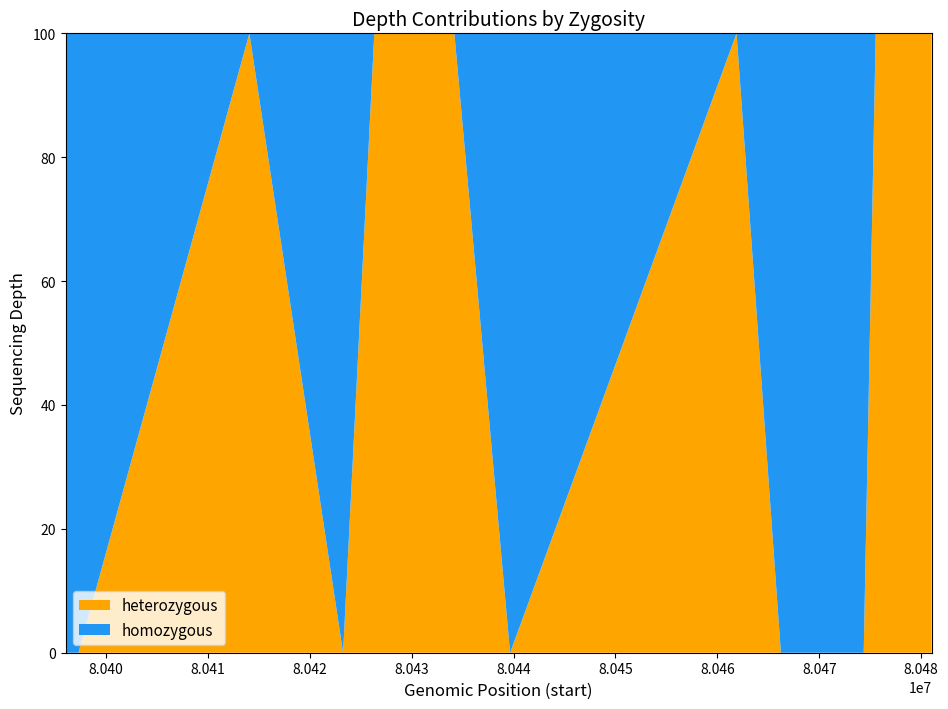

Reading left to right, list all the values displayed in this chart.

heterozygous: 0	0	41	0	5	5	0	0	8	0	0	0	0	0	0	0	0	0	0	0	0	0	0	0	0	0	0	0	0	0	0	6	12
homozygous: 21	15	0	20	0	0	5	5	0	26	25	24	25	23	19	17	16	15	14	14	14	11	8	9	9	8	11	19	19	13	5	0	0